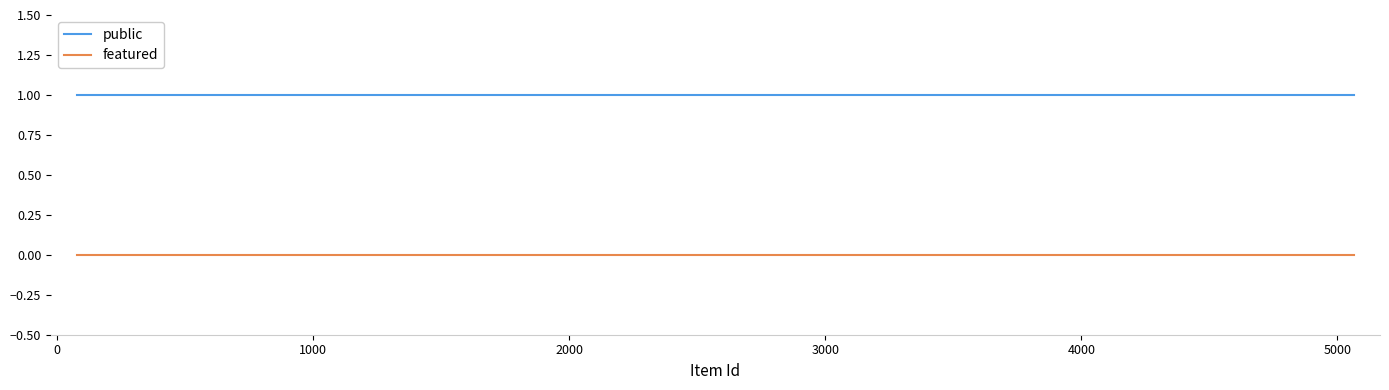

Count the number of data series in this chart.

2